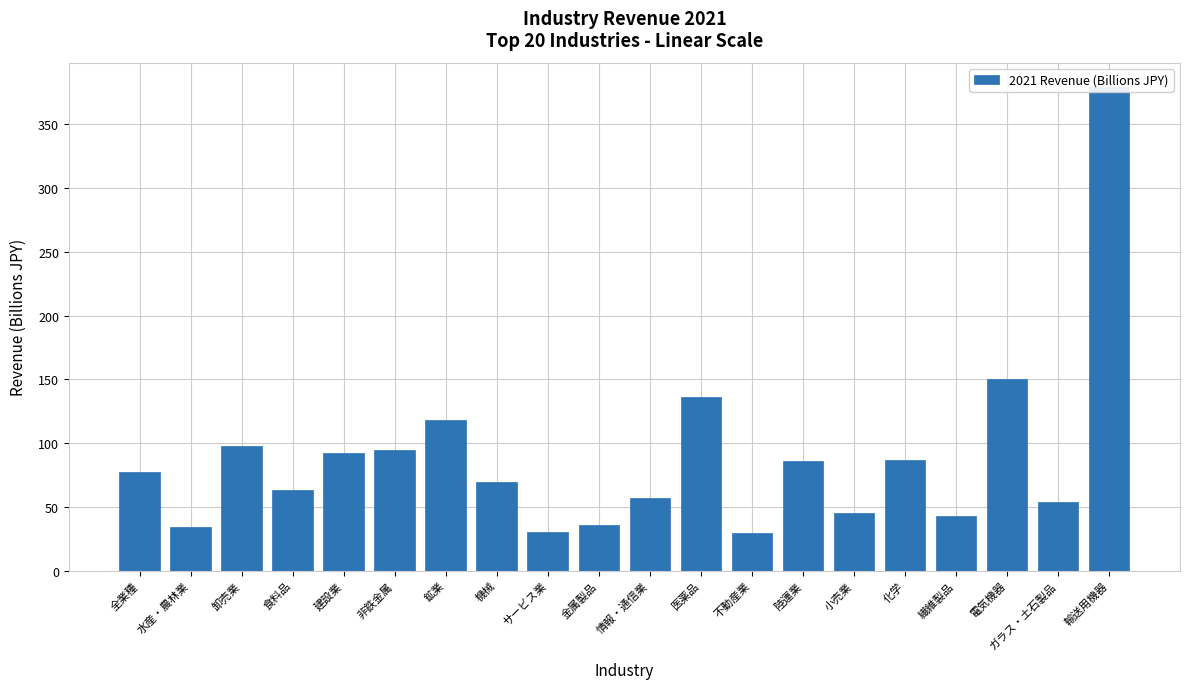

List the labels in order of value, largest first.

輸送用機器, 電気機器, 医薬品, 鉱業, 卸売業, 非鉄金属, 建設業, 化学, 陸運業, 全業種, 機械, 食料品, 情報・通信業, ガラス・土石製品, 小売業, 繊維製品, 金属製品, 水産・農林業, サービス業, 不動産業